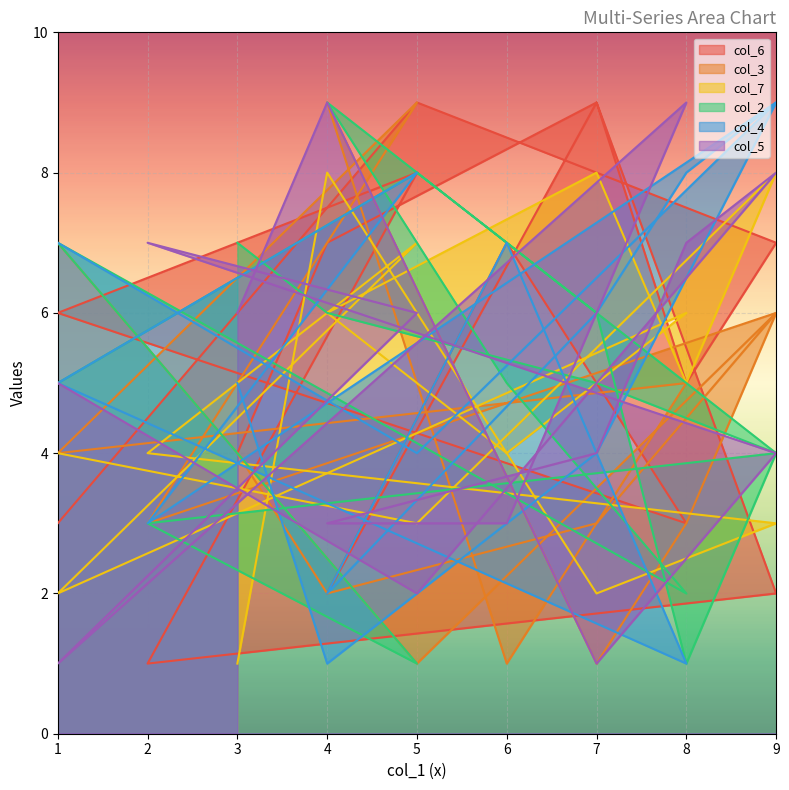

Rank the series at 6 from lowest to highest value.

col_3, col_5, col_7, col_2, col_6, col_4